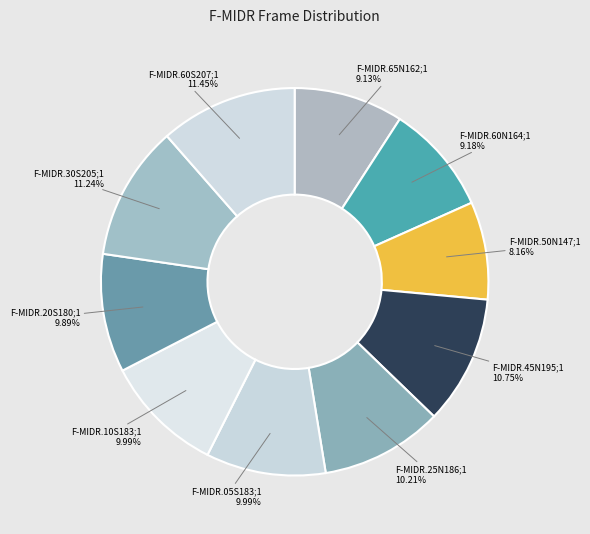

To the nearest percent, what is the difference between the largest and smallest slice percentages?

3%